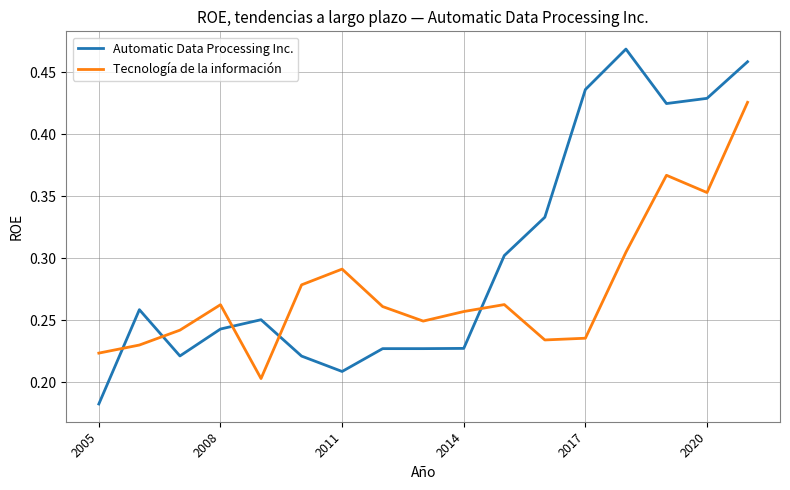

Rank the series by their average value, from lowest to highest.

Tecnología de la información, Automatic Data Processing Inc.